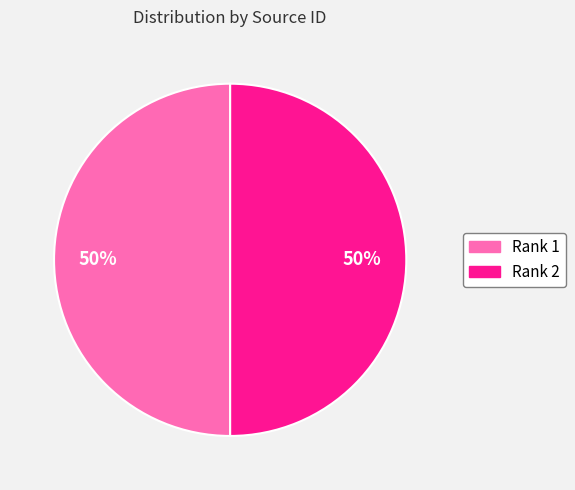

Is the sum of Rank 2 and Rank 1 greater than half?

Yes